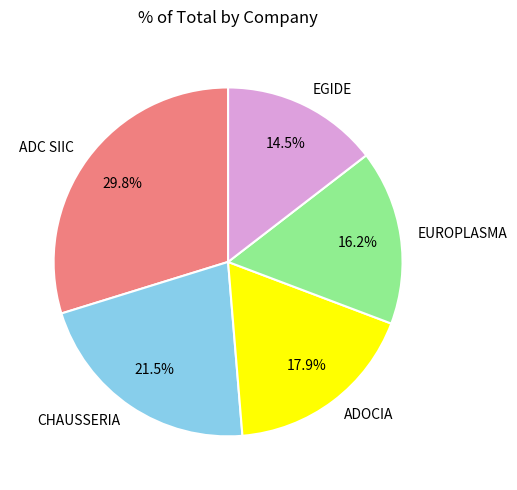

Is EGIDE the majority of the pie?

No